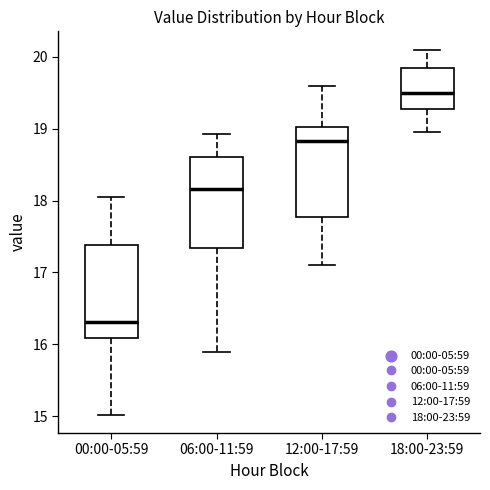

Reading left to right, read every box against the y-axis: the position of its median line, the range the box covers, and the ends of its whiskers. The values are not printed on the chart, so give them approximately, as read against the axis.

00:00-05:59: median 16.3, box 16.1 to 17.4, whiskers 15.0 to 18.1
06:00-11:59: median 18.2, box 17.3 to 18.6, whiskers 15.9 to 18.9
12:00-17:59: median 18.8, box 17.8 to 19.0, whiskers 17.1 to 19.6
18:00-23:59: median 19.5, box 19.3 to 19.8, whiskers 19.0 to 20.1